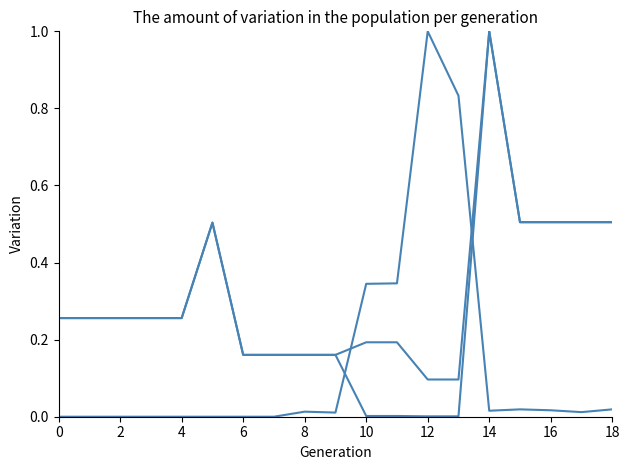

Is this an area chart (filled region under the line)?

No